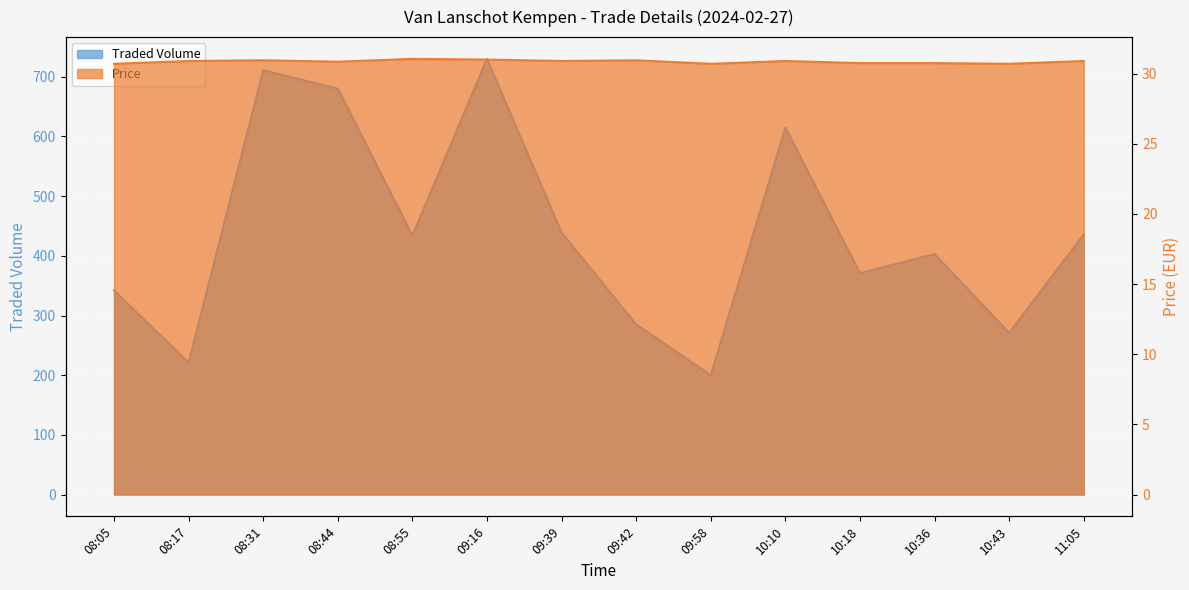

What is the difference between the Traded Volume values at 09:42 and 08:31?

426.0